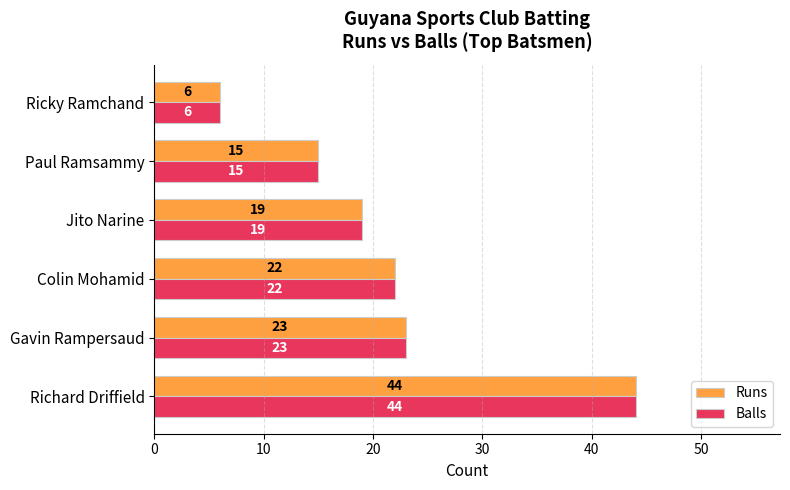

At which category is the sum across all series the highest?

Richard Driffield